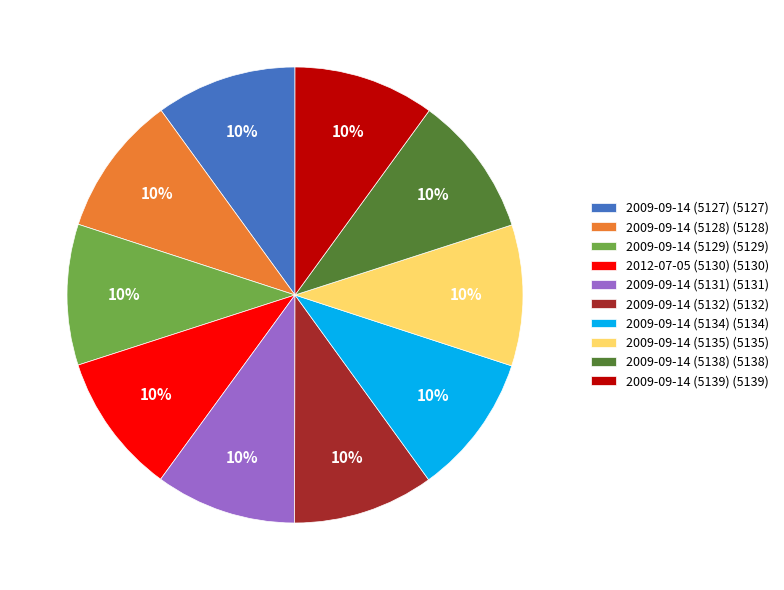

Is there any slice that represents more than half of the pie?

No